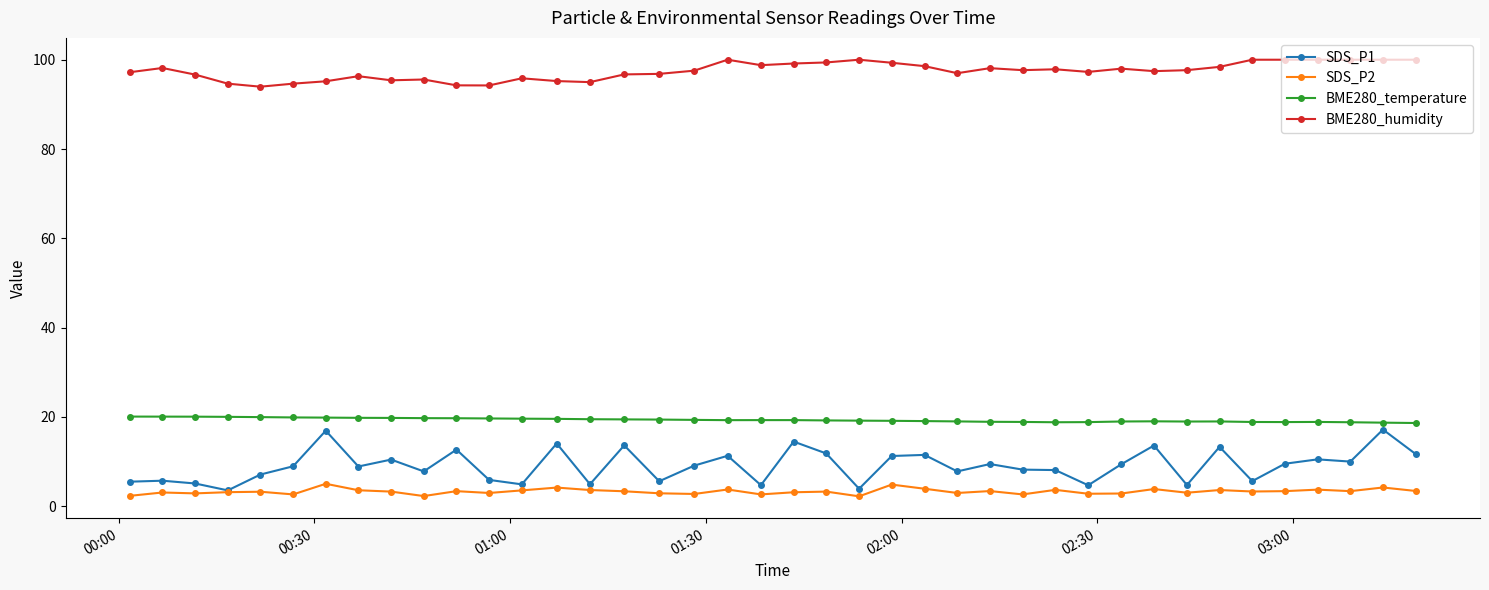

True or false: BME280_temperature and BME280_humidity intersect in this chart.

False